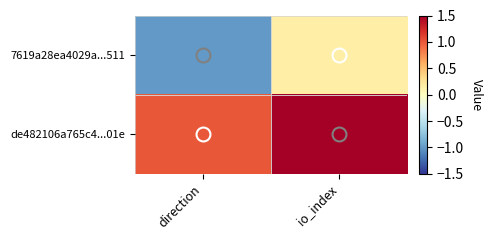

Rank the series by their average value, from highest to lowest.

de482106a765c4...01e, 7619a28ea4029a...511